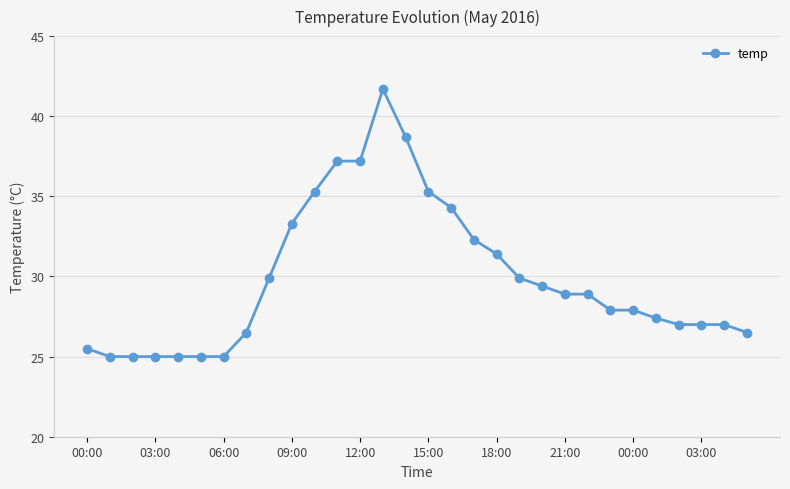

What is the value of the 7th point from the left?

25.0